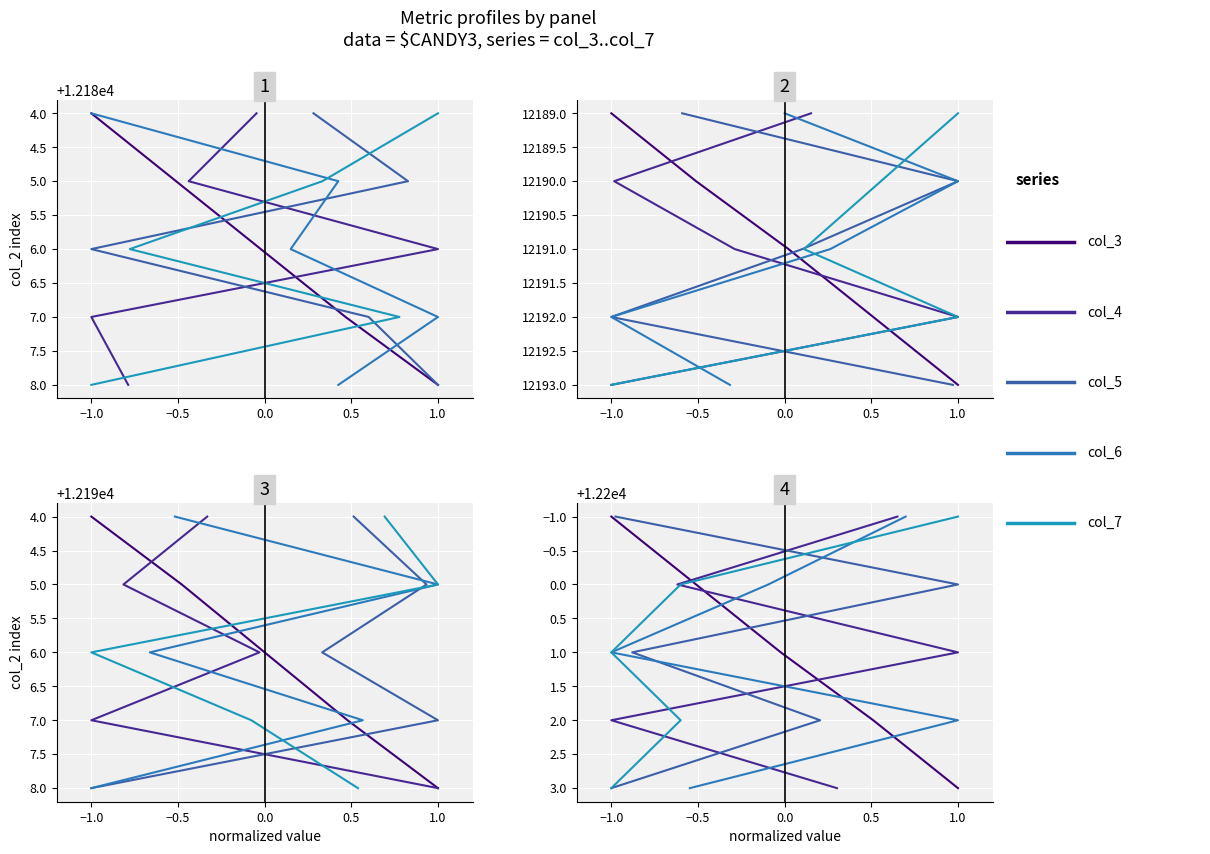

What is the total value across all series at −1.0?

61000